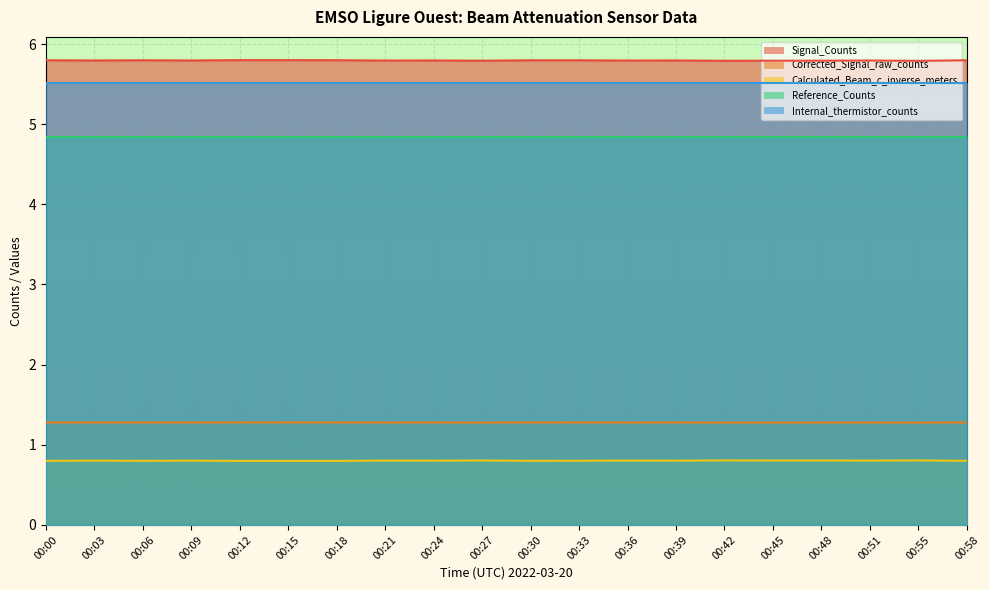

Rank the categories by Signal_Counts value from lowest to highest.

00:55, 00:42, 00:27, 00:45, 00:48, 00:21, 00:36, 00:51, 00:03, 00:09, 00:24, 00:39, 00:00, 00:06, 00:30, 00:33, 00:58, 00:18, 00:12, 00:15